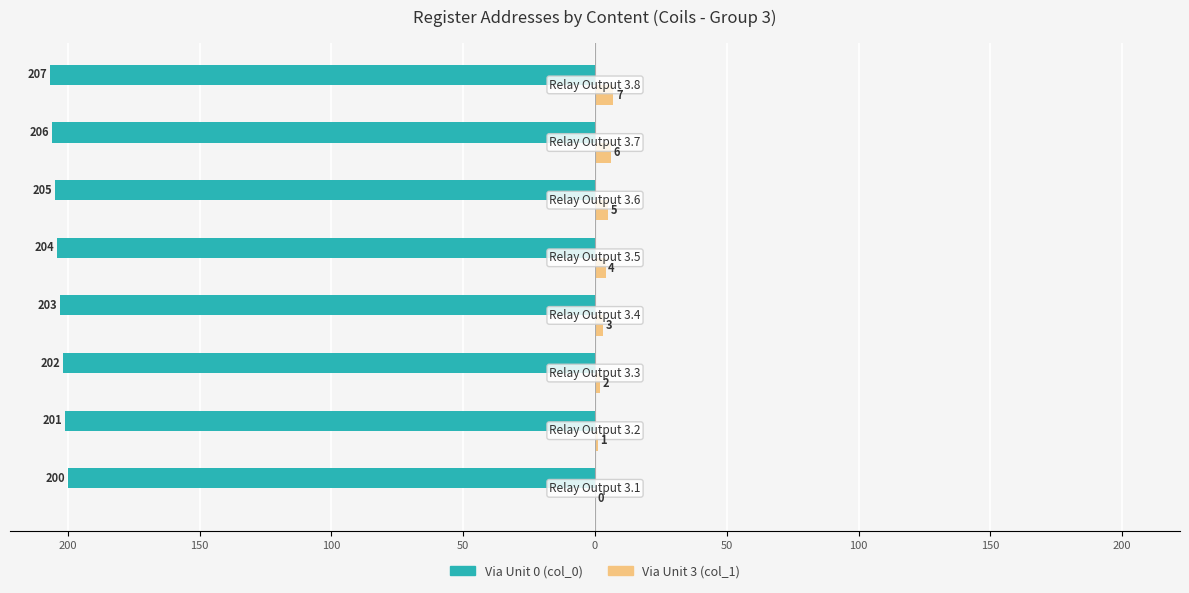

What are all the series names shown in the legend?

Via Unit 0 (col_0), Via Unit 3 (col_1)